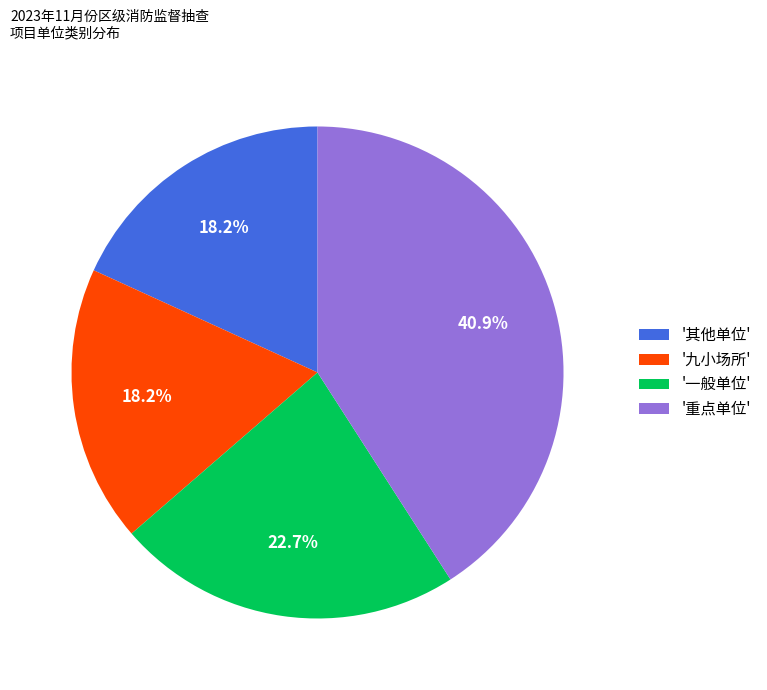

Combined, what portion of the pie is '其他单位' and '九小场所'?

36.4%